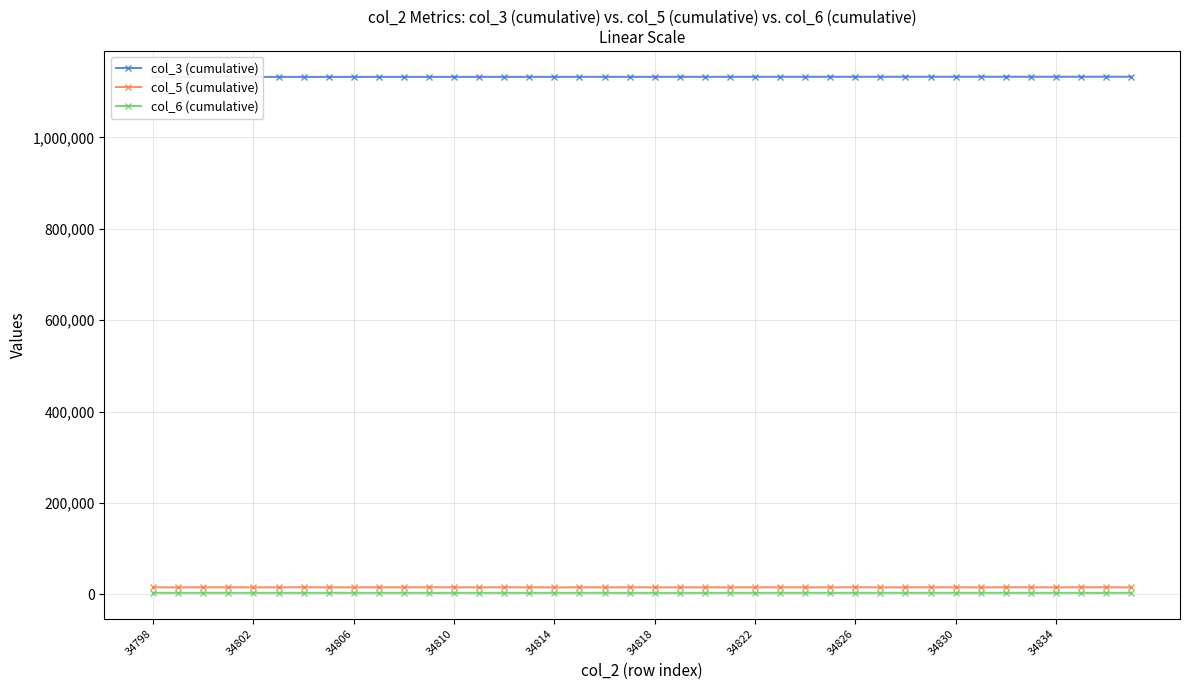

What is the average value of the col_6 (cumulative) series?

3333